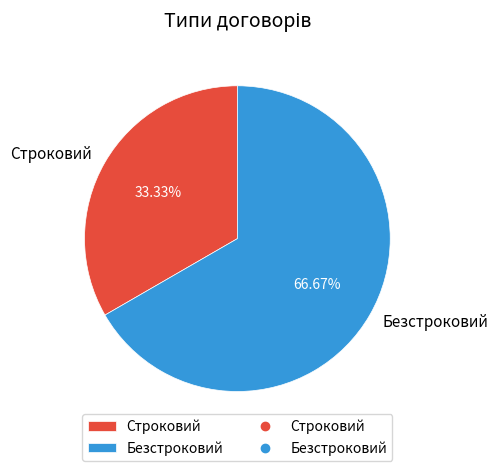

Which category has the biggest portion of the pie?

Безстроковий